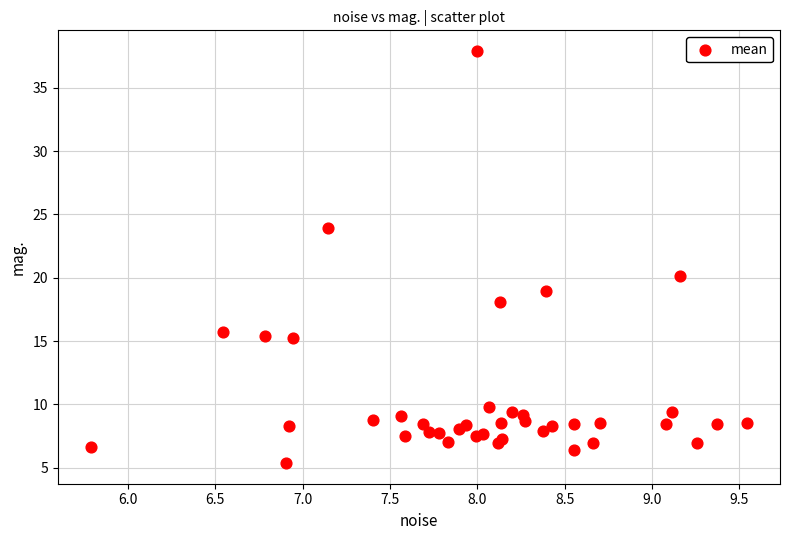

What Y value in the scatter plot is closest to 21?

20.1